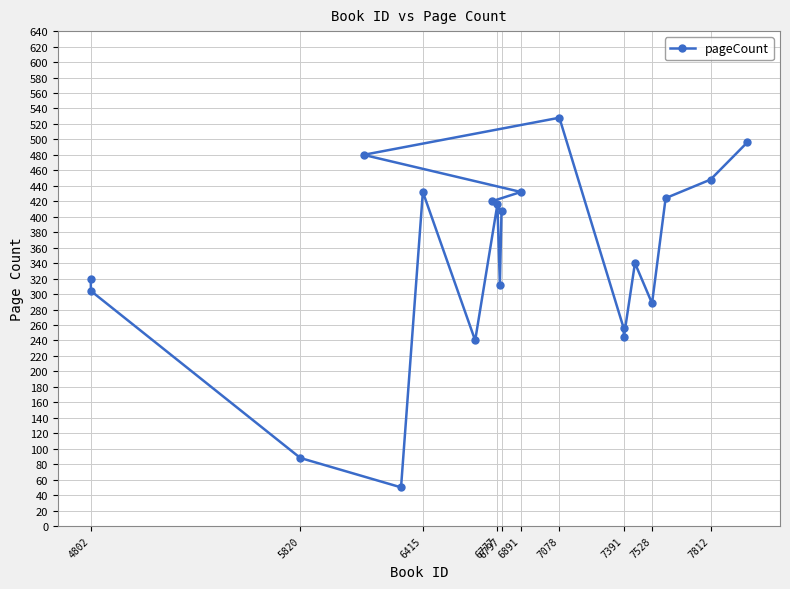

Does the chart have visible grid lines?

Yes